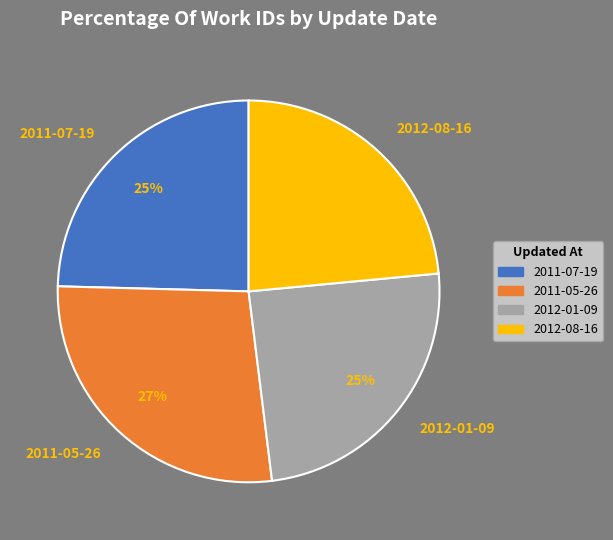

Combined, do 2012-08-16 and 2012-01-09 account for over 50%?

No